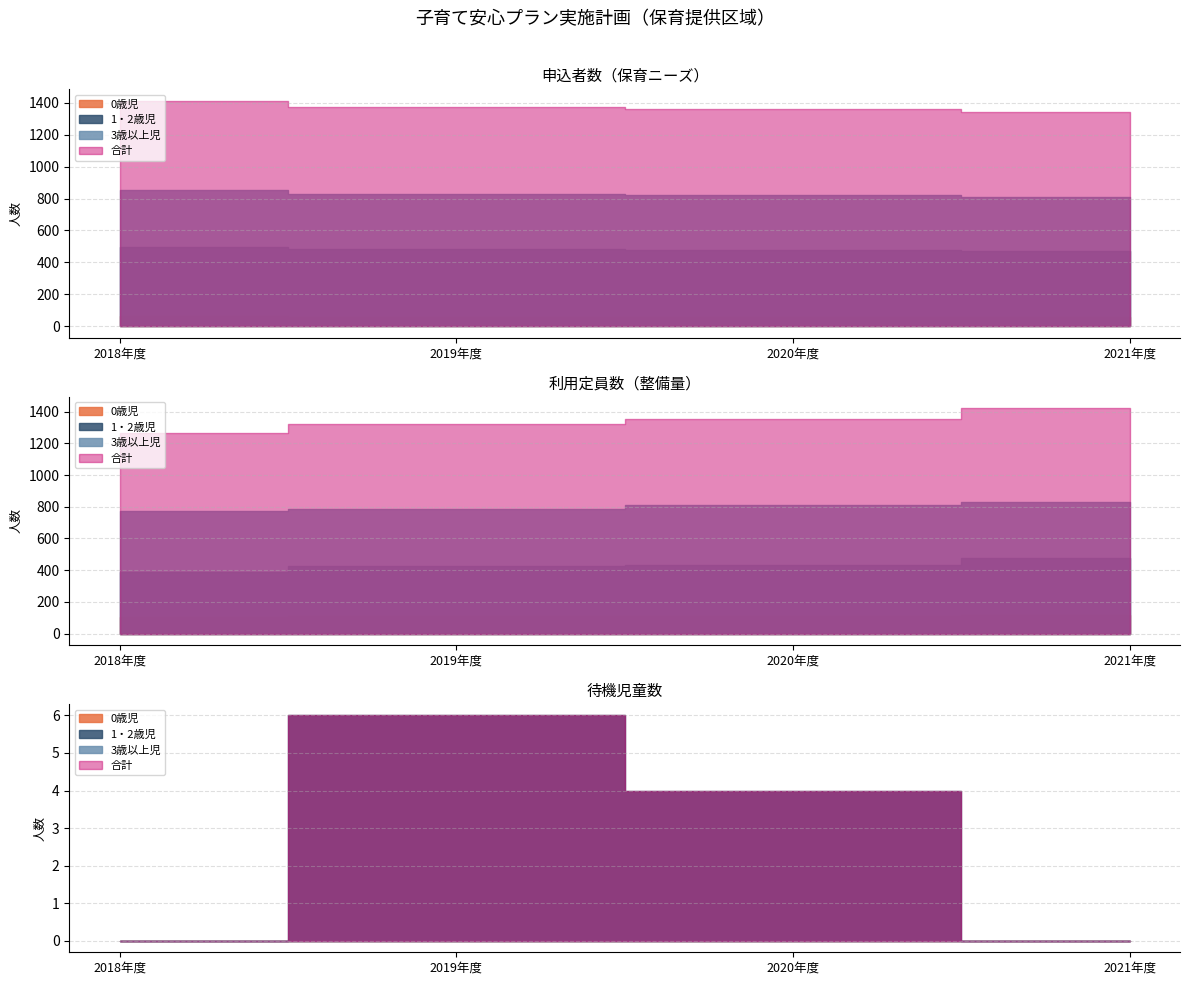

How many lines are shown in the chart?

3